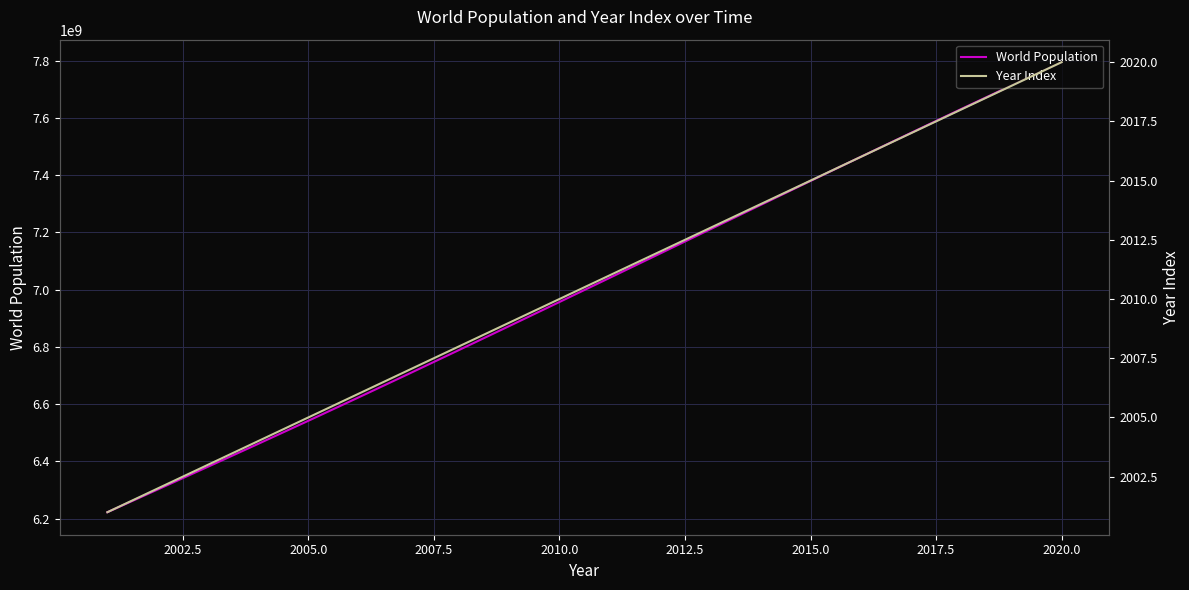

What is the minimum value for World Population?

6222626606